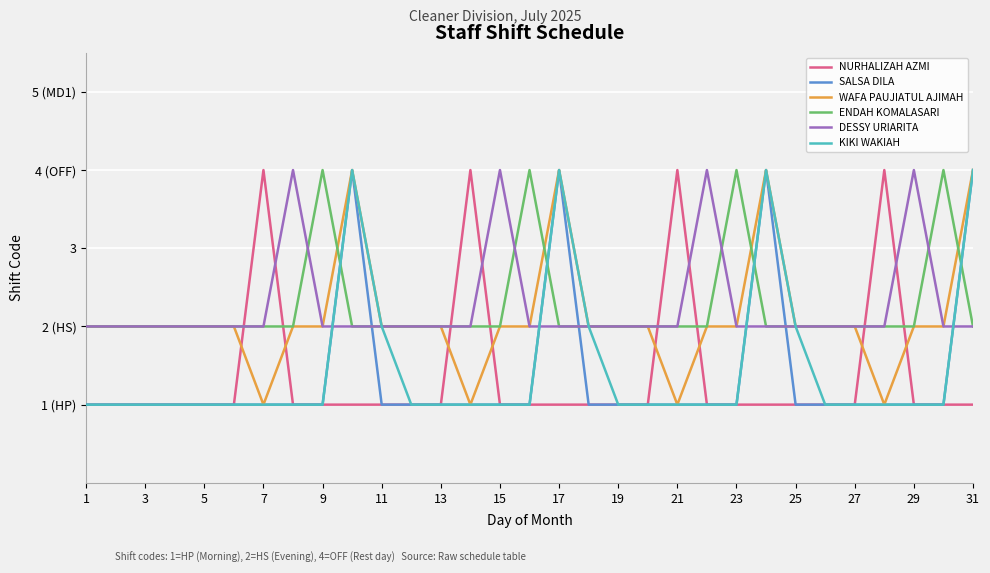

Which series has the largest total across all categories?

ENDAH KOMALASARI